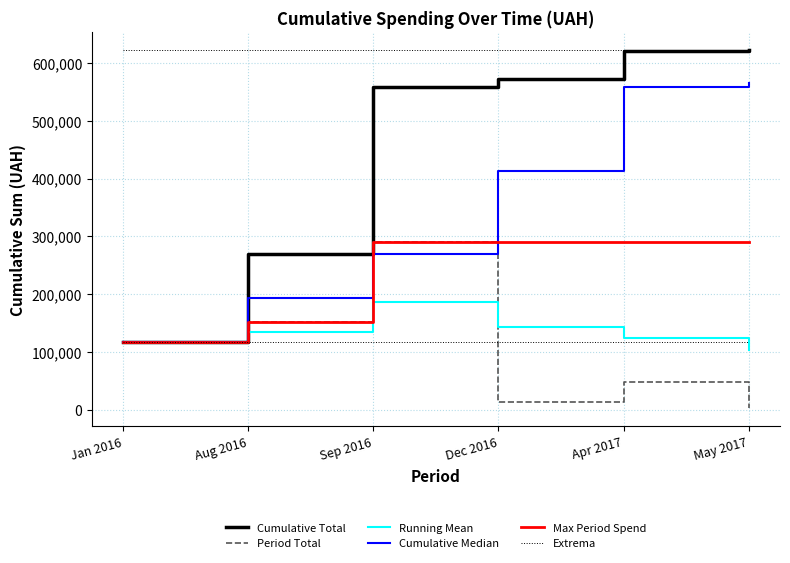

At which category is the sum across all series the highest?

Apr 2017